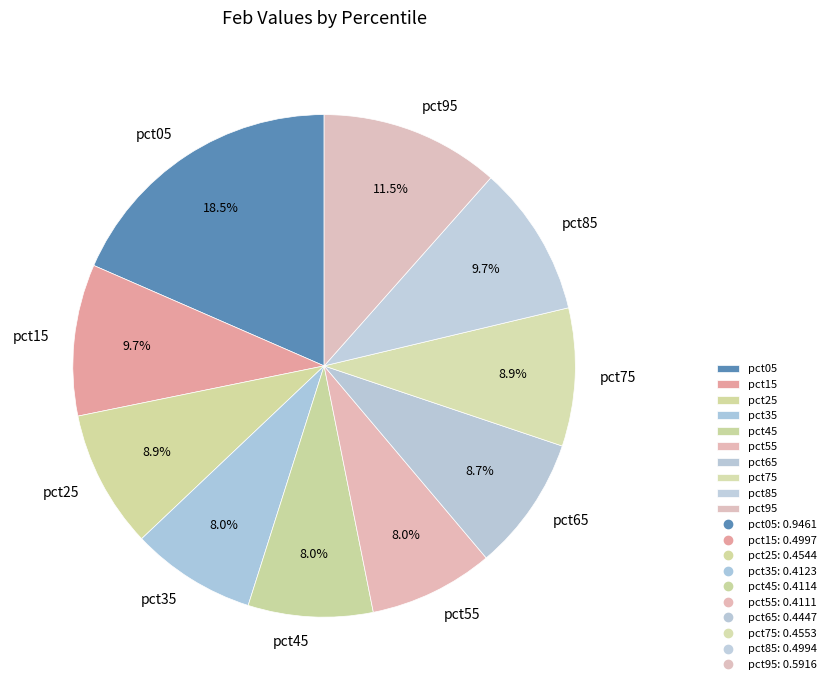

How many slices are in this pie chart?

10